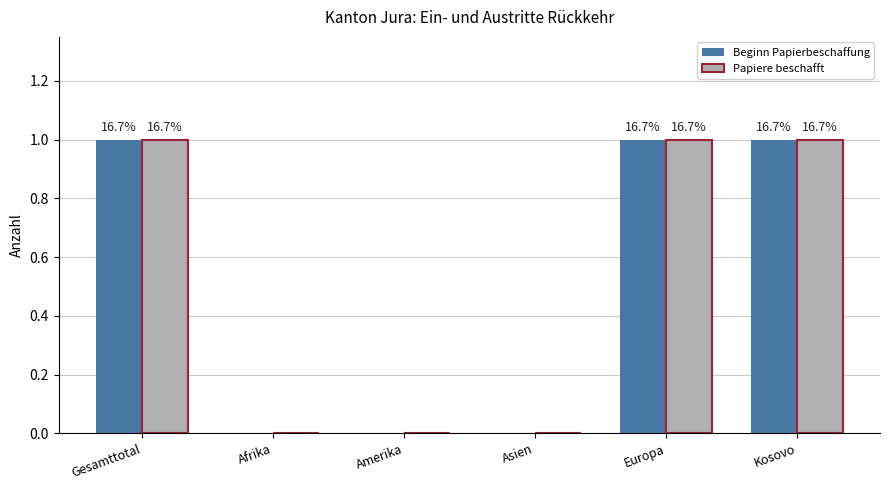

How many groups of bars are there?

6